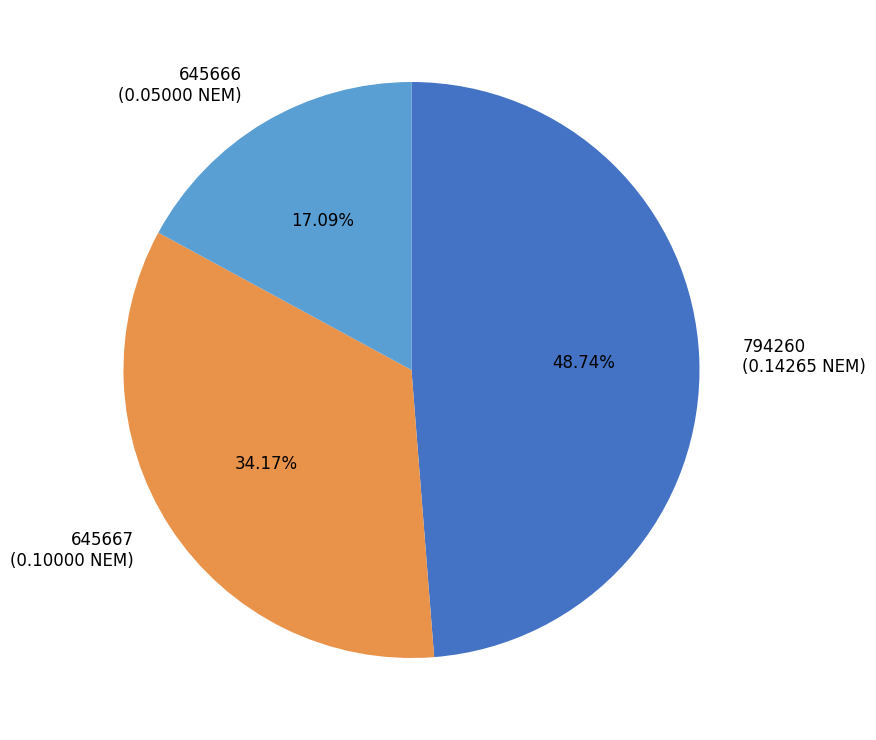

What percentage is the 645667 slice, to the nearest percent?

34%